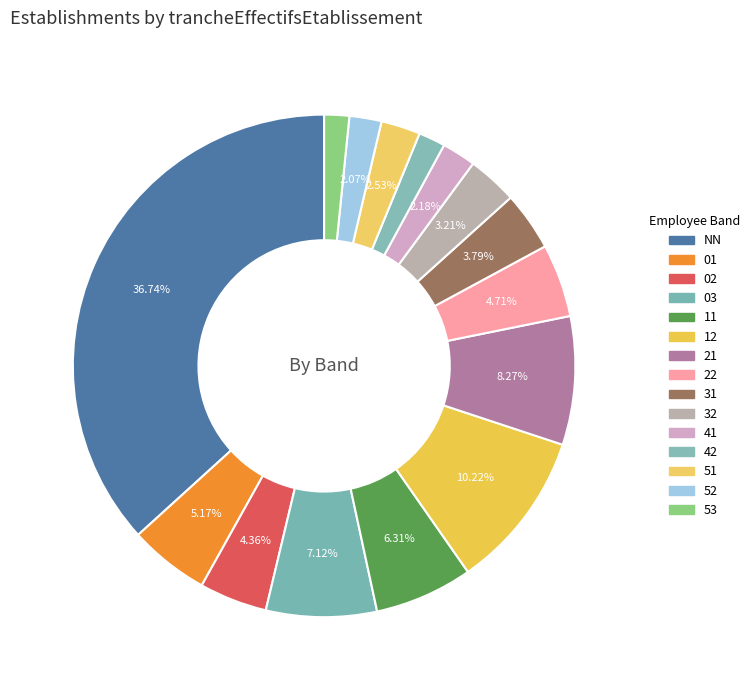

How many slices are in this pie chart?

15